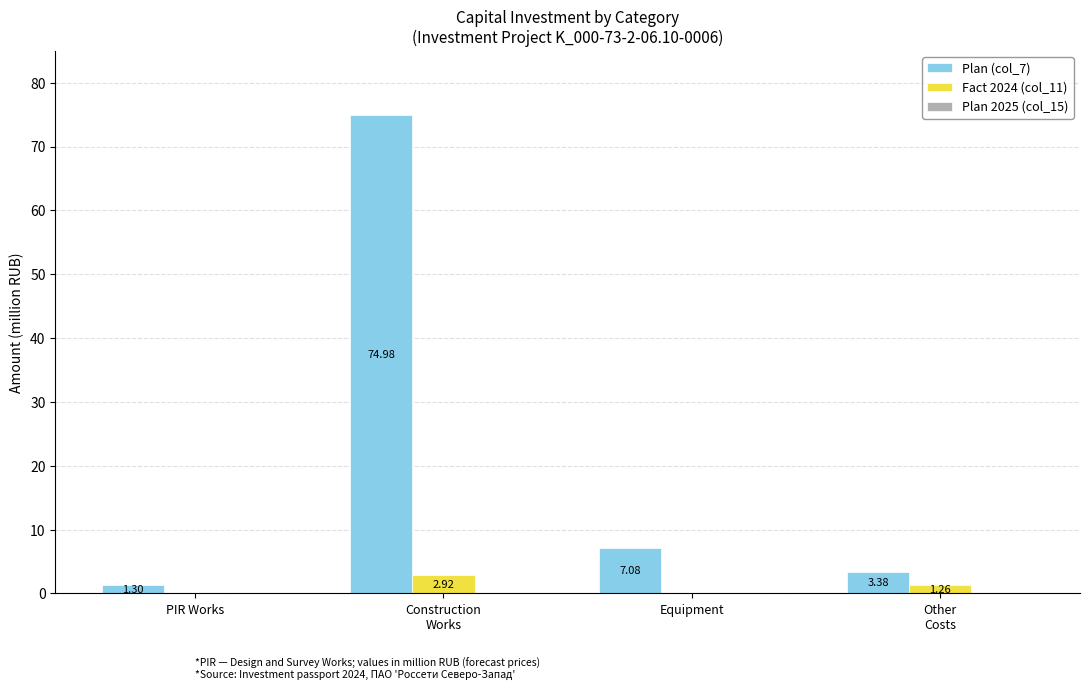

What is the total value across all series at PIR Works?

1.3